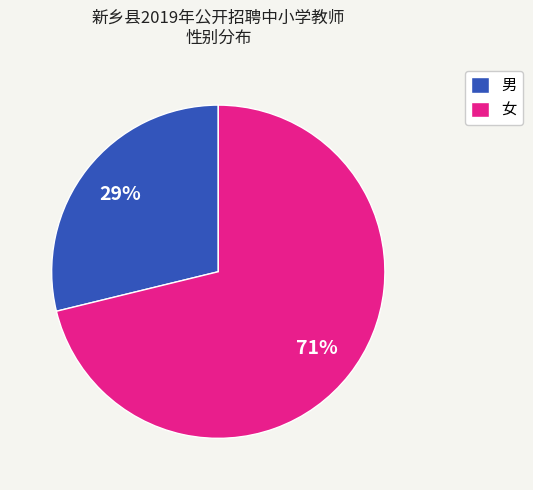

To the nearest percent, what is the difference between the largest and smallest slice percentages?

42%